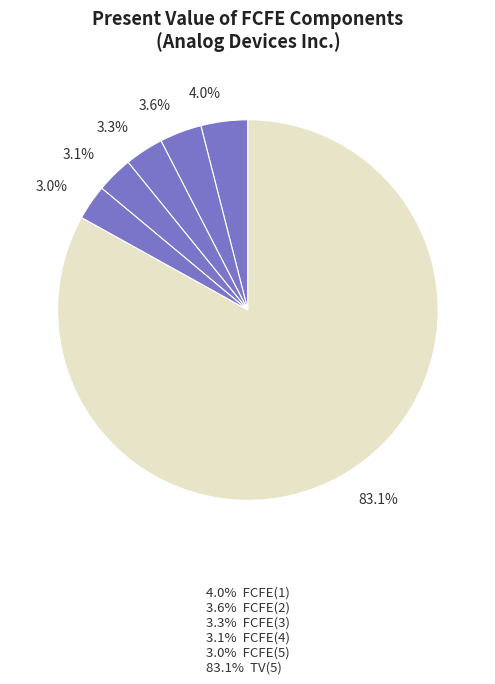

To the nearest percent, what is the average slice percentage?

17%